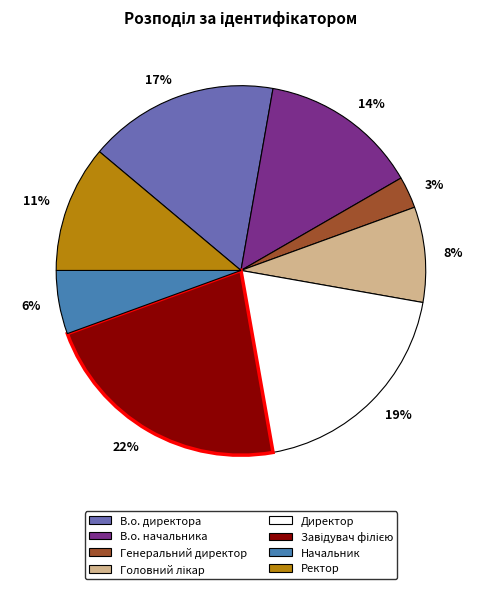

To the nearest percent, what is the average slice percentage?

12%